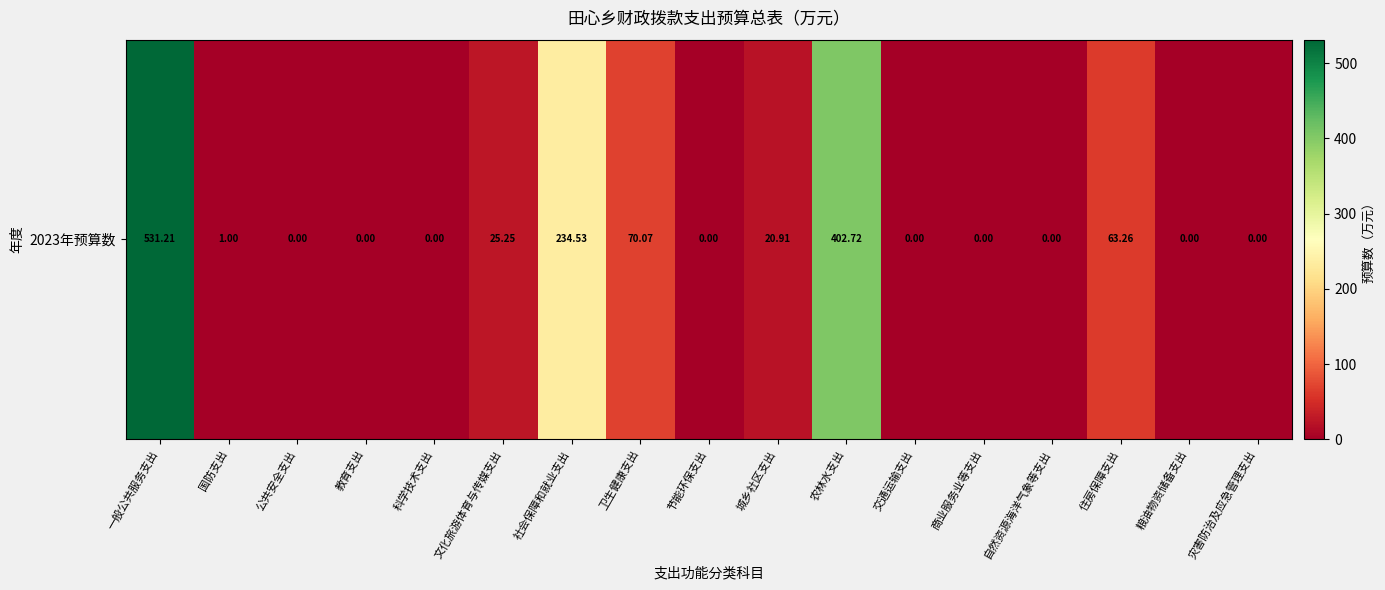

The chart shows a value of 0.0 at 灾害防治及应急管理支出. True or false?

True